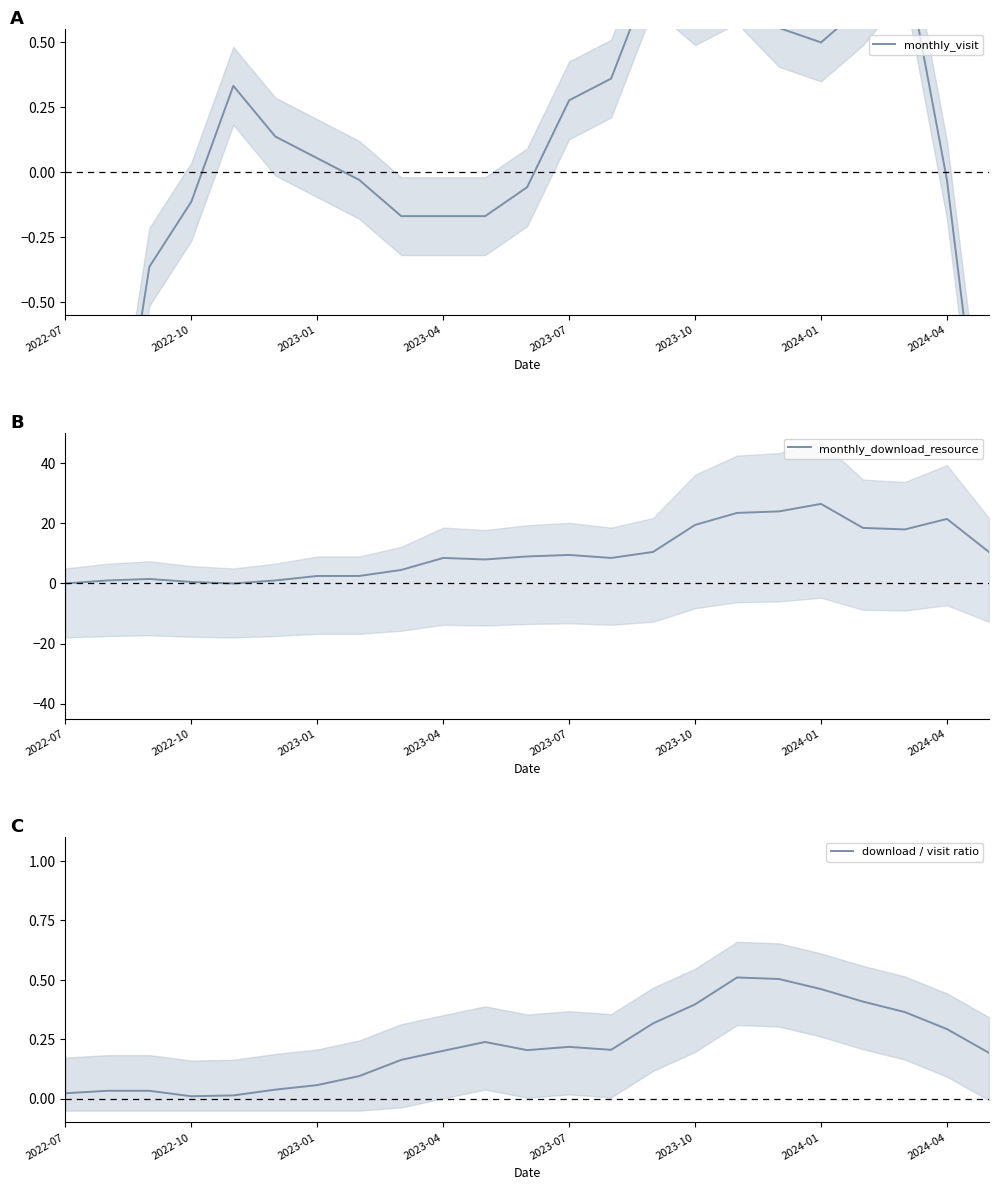

True or false: monthly_download_resource has a value of 12.2 at 2022-07.

False